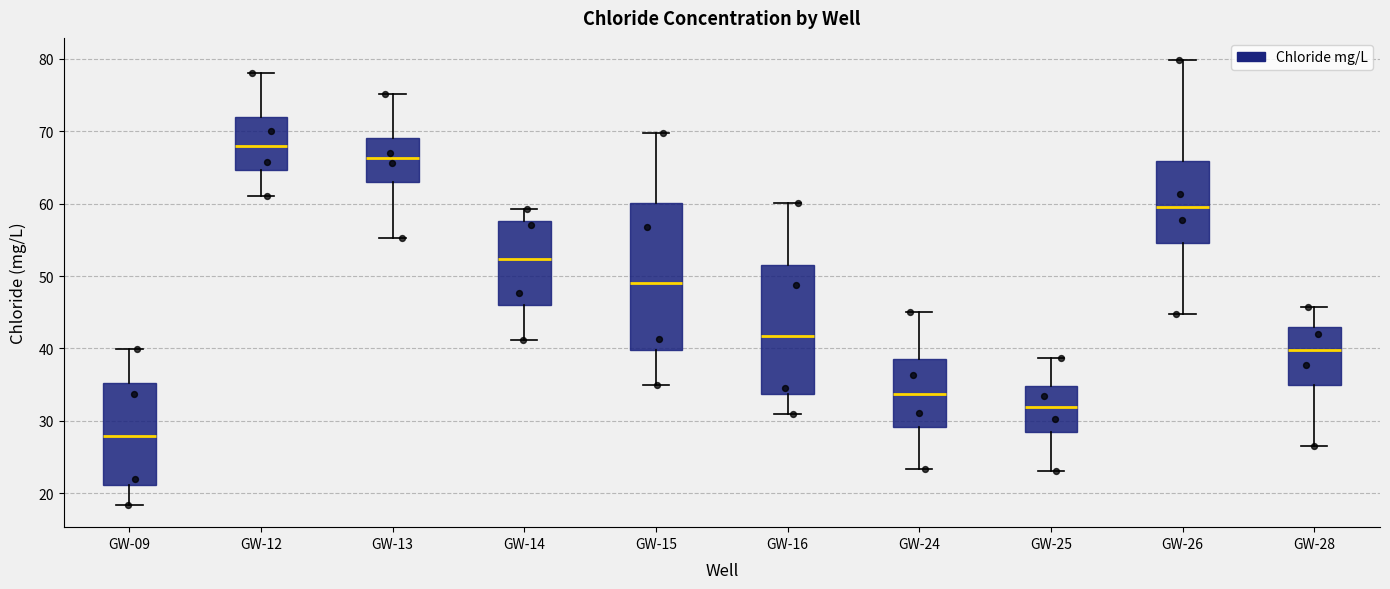

Reading left to right, read every box against the y-axis: the position of its median line, the range the box covers, and the ends of its whiskers. The values are not printed on the chart, so give them approximately, as read against the axis.

GW-09: median 28, box 21 to 35, whiskers 18 to 40
GW-12: median 68, box 65 to 72, whiskers 61 to 78
GW-13: median 66, box 63 to 69, whiskers 55 to 75
GW-14: median 52, box 46 to 58, whiskers 41 to 59
GW-15: median 49, box 40 to 60, whiskers 35 to 70
GW-16: median 42, box 34 to 52, whiskers 31 to 60
GW-24: median 34, box 29 to 39, whiskers 23 to 45
GW-25: median 32, box 28 to 35, whiskers 23 to 39
GW-26: median 60, box 55 to 66, whiskers 45 to 80
GW-28: median 40, box 35 to 43, whiskers 27 to 46